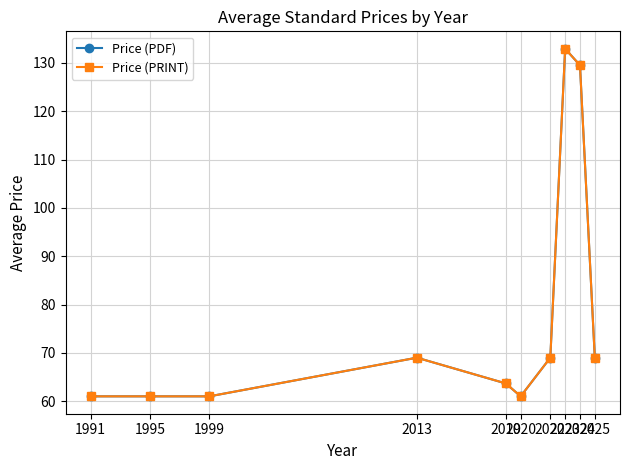

At which label is Price (PDF) closest to 96?

2013